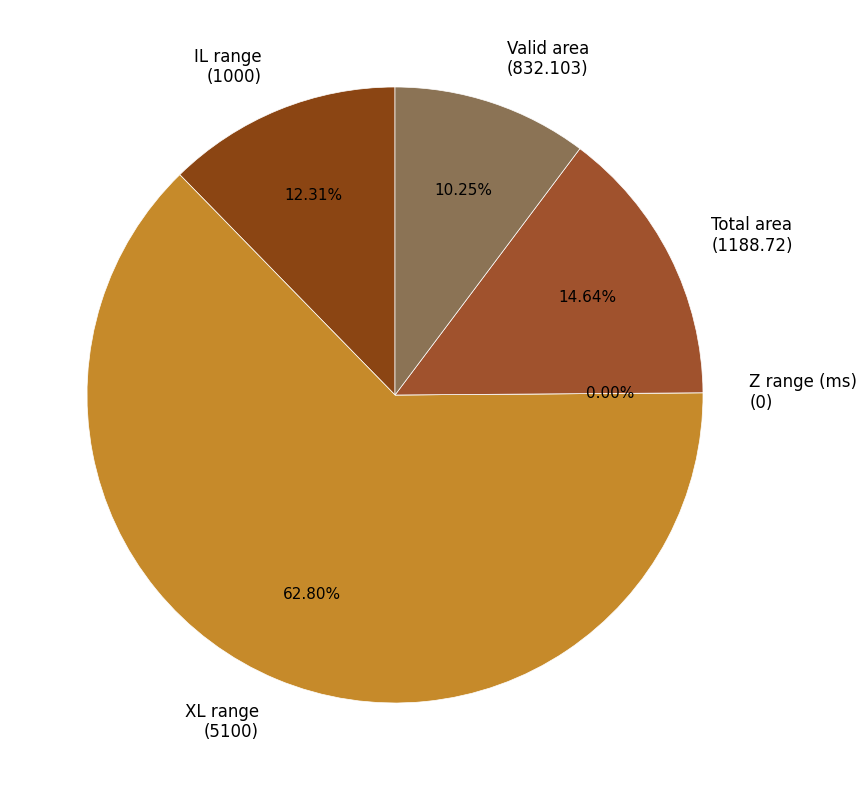

To the nearest percent, what is the average slice percentage?

20%